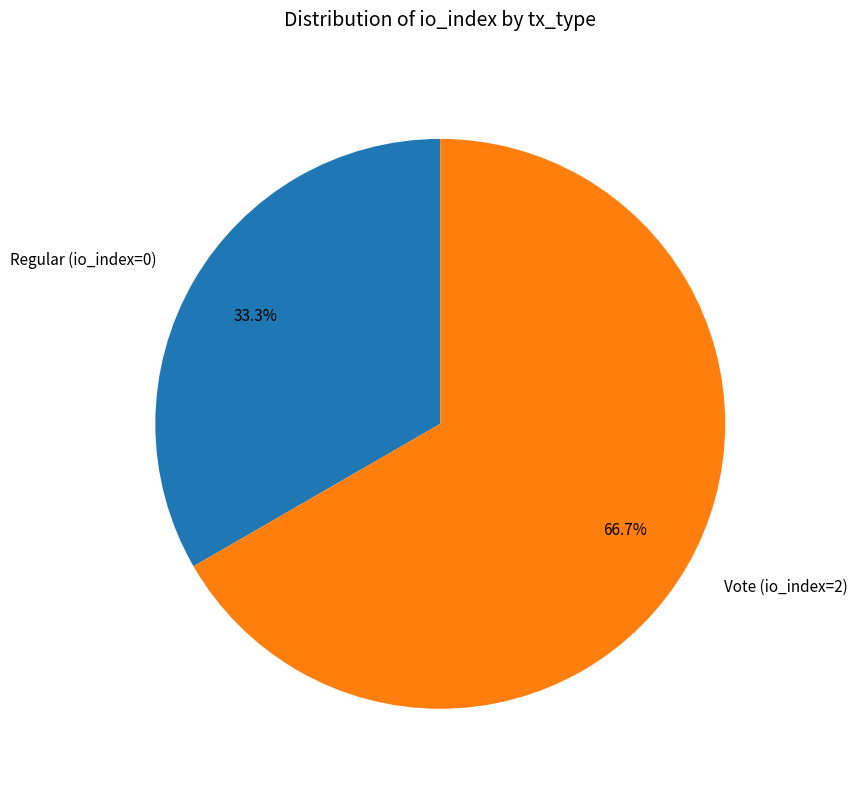

Rank the categories by value from lowest to highest.

Regular (io_index=0), Vote (io_index=2)